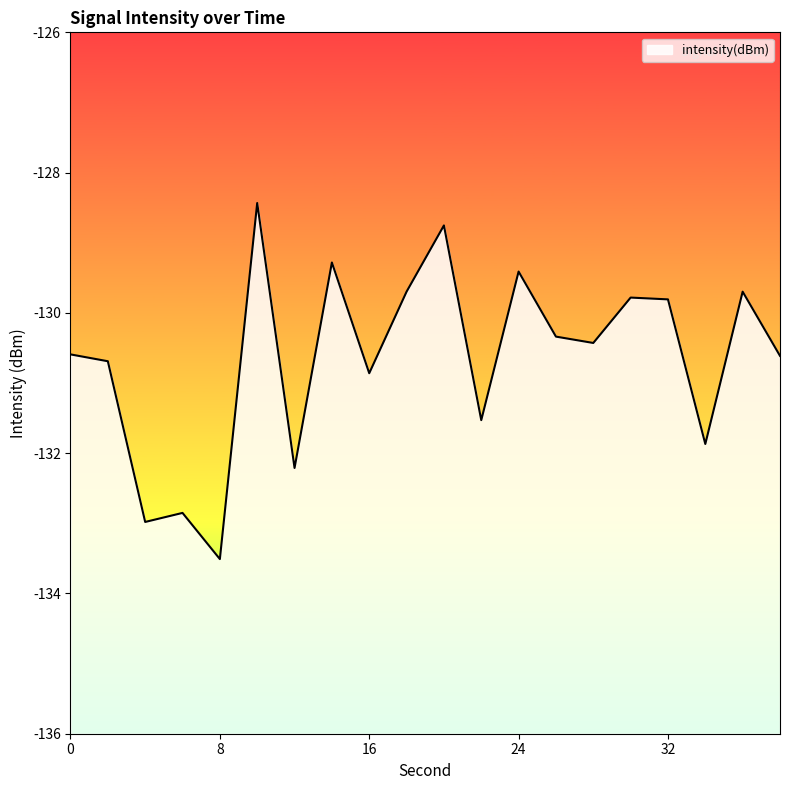

What is the value of the 10th point from the left?

-129.7